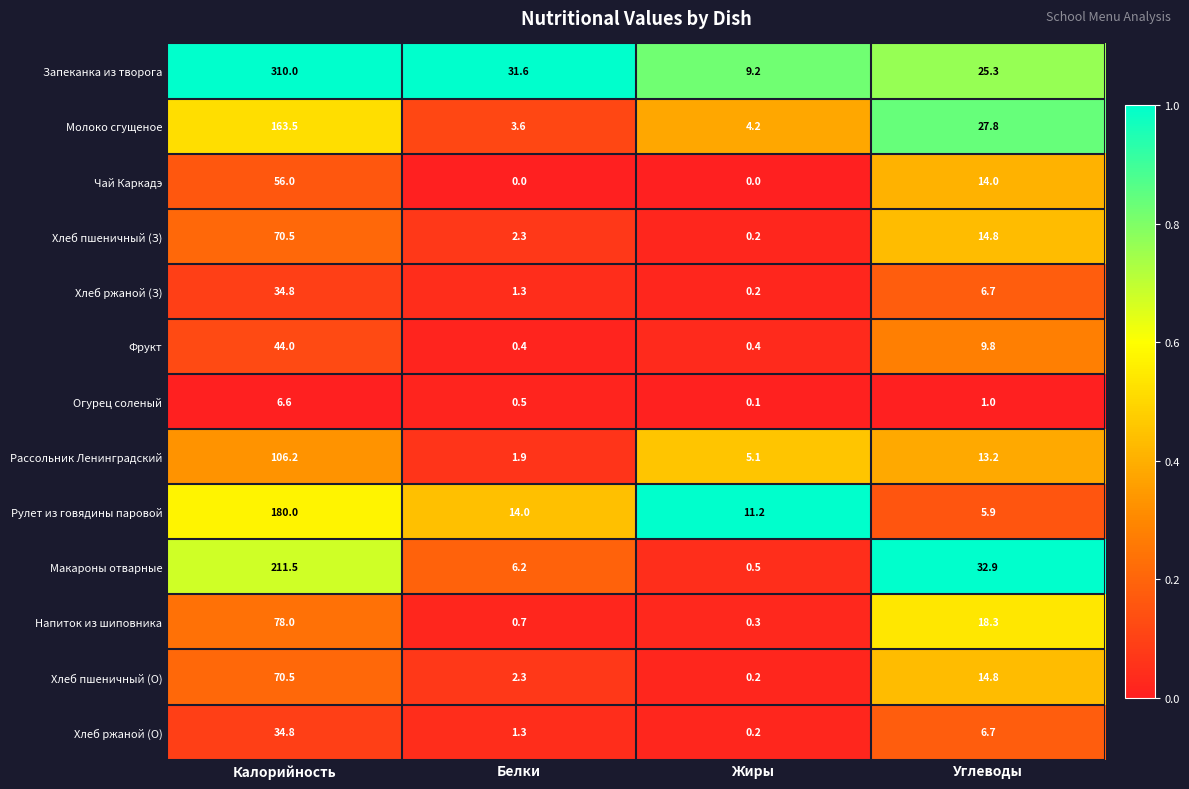

What is the sum of the Фрукт values at Жиры and Углеводы?

10.2